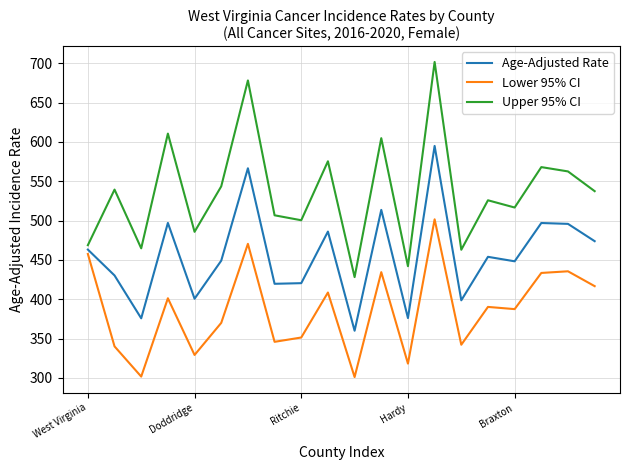

How many values in the Age-Adjusted Rate series are below 453?

10